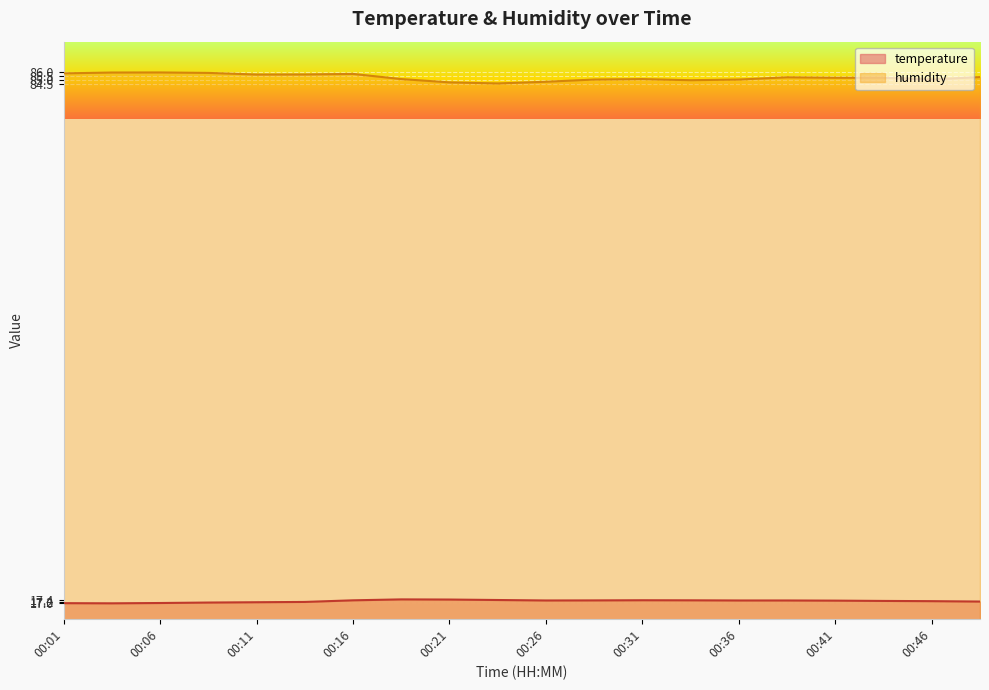

True or false: humidity and temperature intersect in this chart.

False